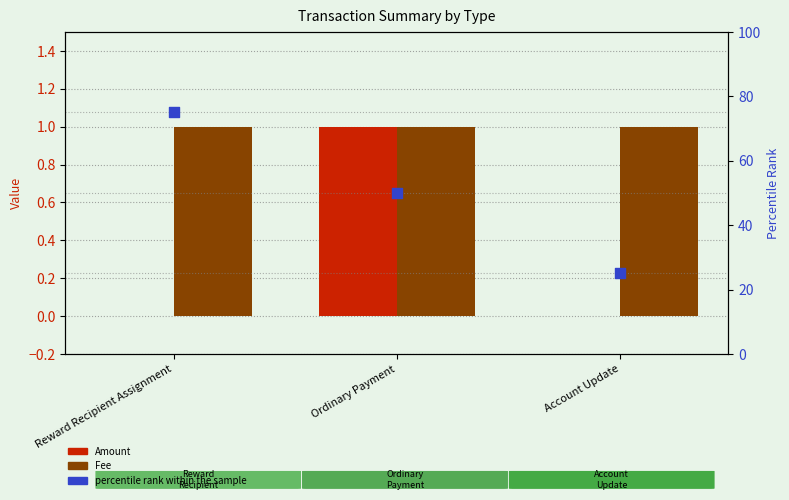

Which series reaches the minimum Y coordinate?

Amount